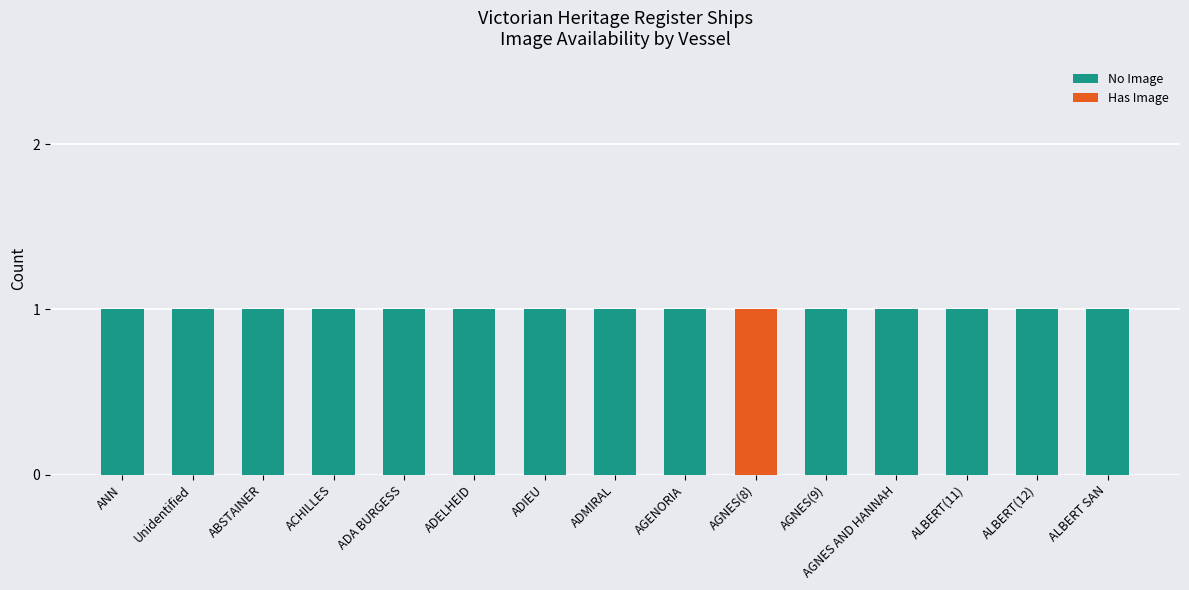

The No Image series shows 1 at ANN. True or false?

True